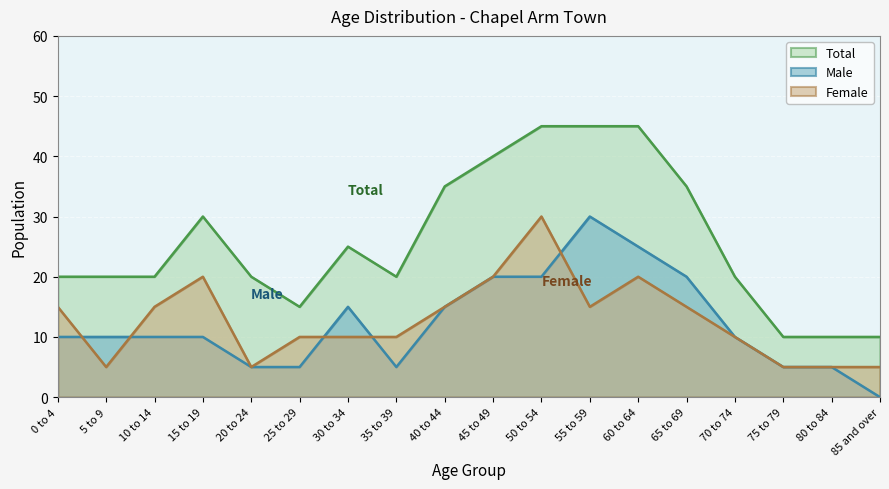

True or false: Female and Total intersect in this chart.

False